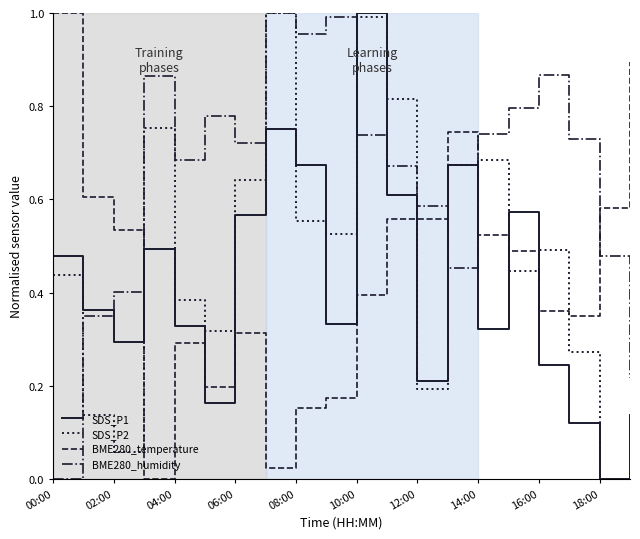

What are all the series names shown in the legend?

SDS_P1, SDS_P2, BME280_temperature, BME280_humidity